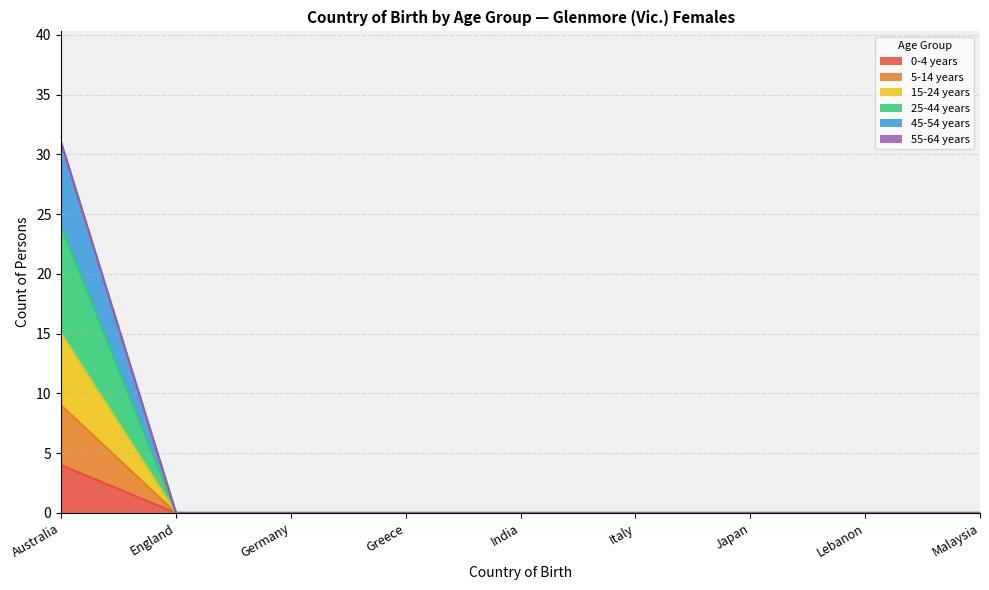

At which label does 0-4 years reach its peak?

Australia